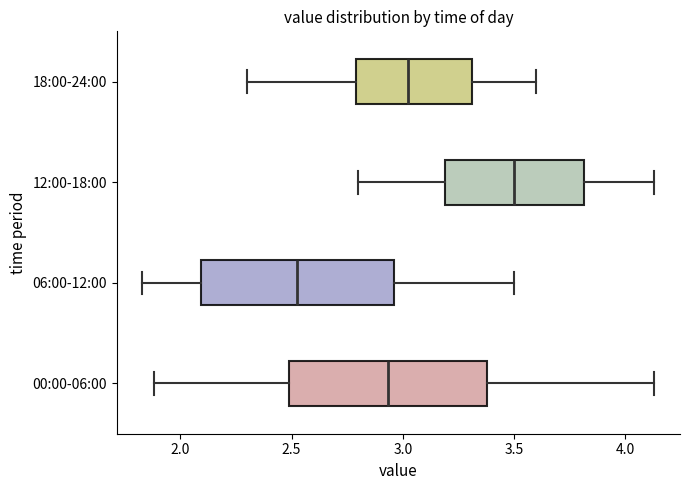

Which box has the furthest to the right median line?

12:00-18:00